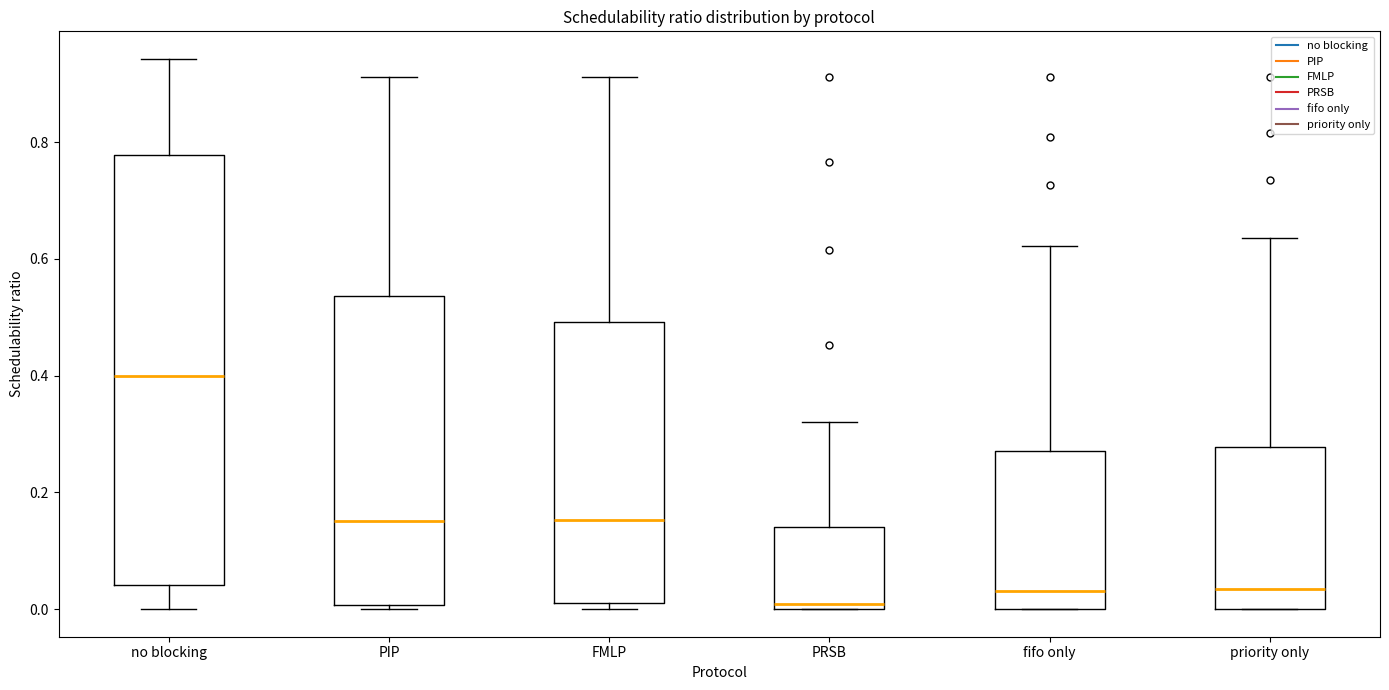

Which box has the highest median line?

no blocking